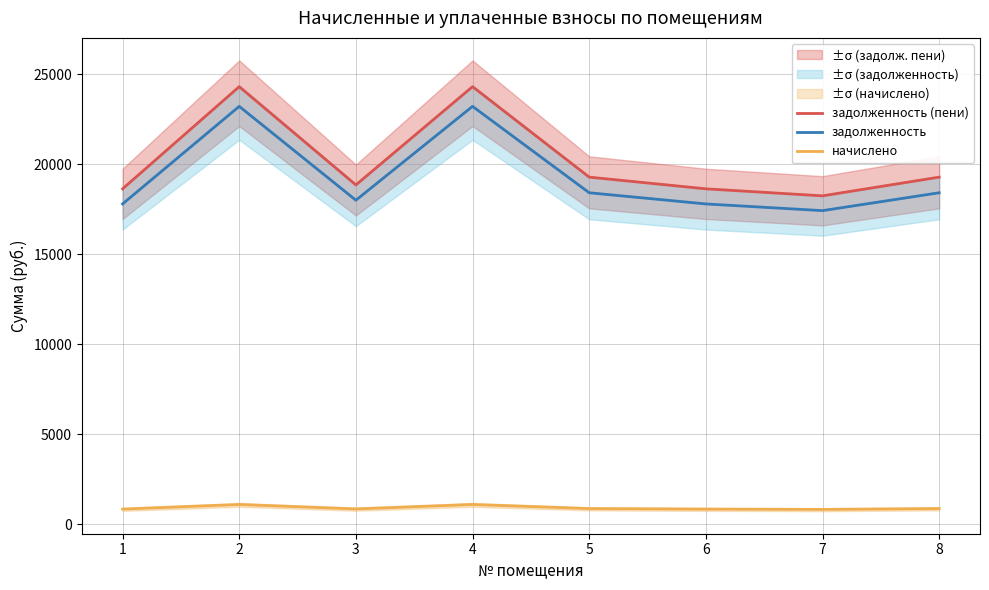

How many lines are shown in the chart?

3